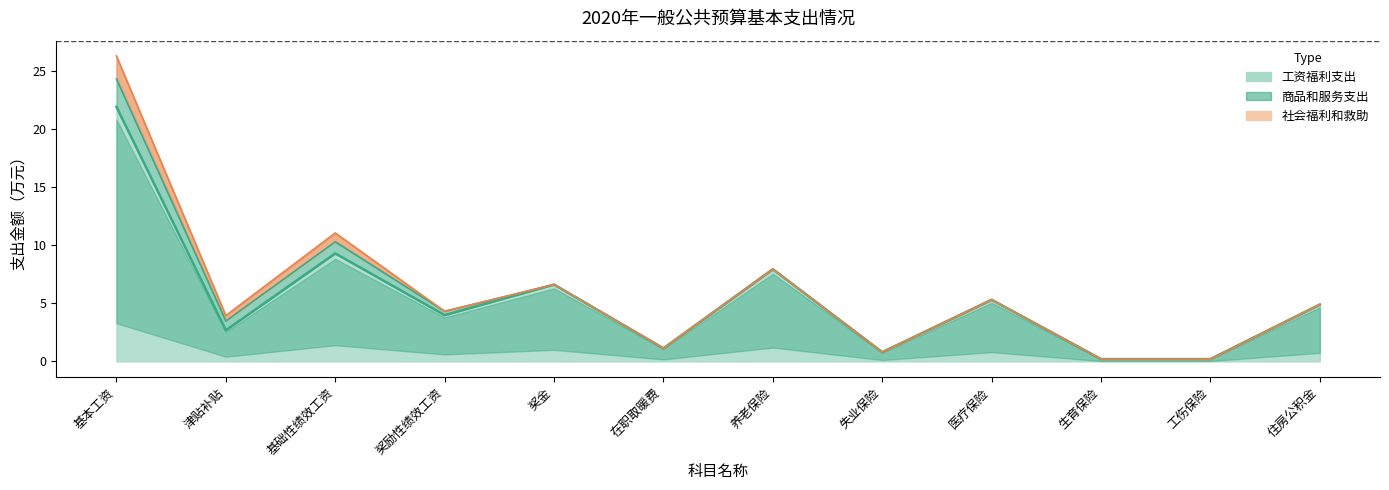

True or false: 社会福利和救助 and 商品和服务支出 cross at least once.

False